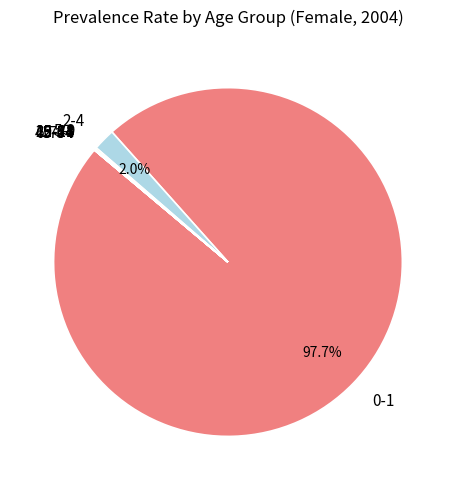

Does 0-1 represent more than half of the total?

Yes